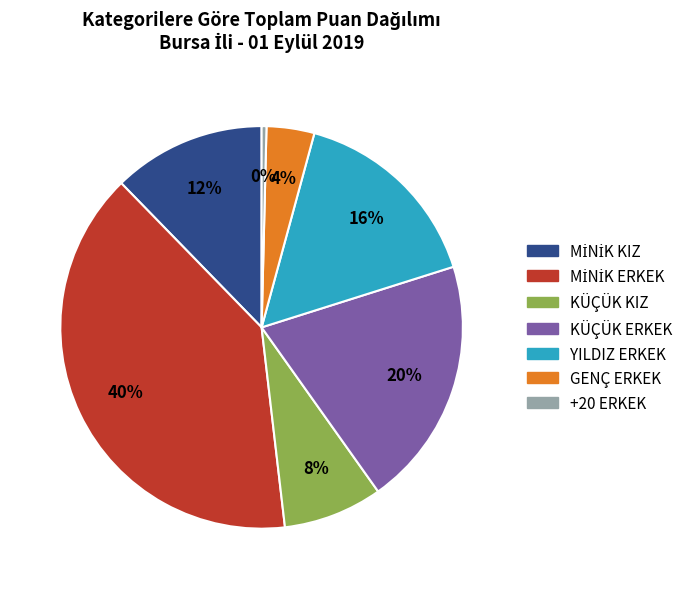

Is there any slice that represents more than half of the pie?

No